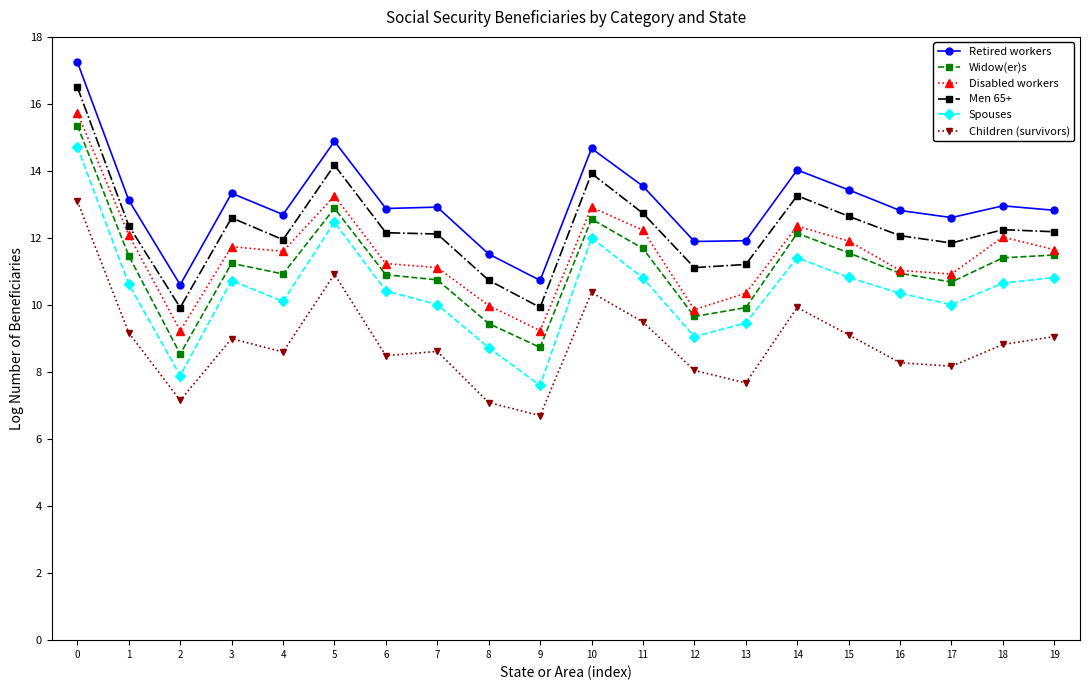

Where is the first local minimum for Spouses?

2